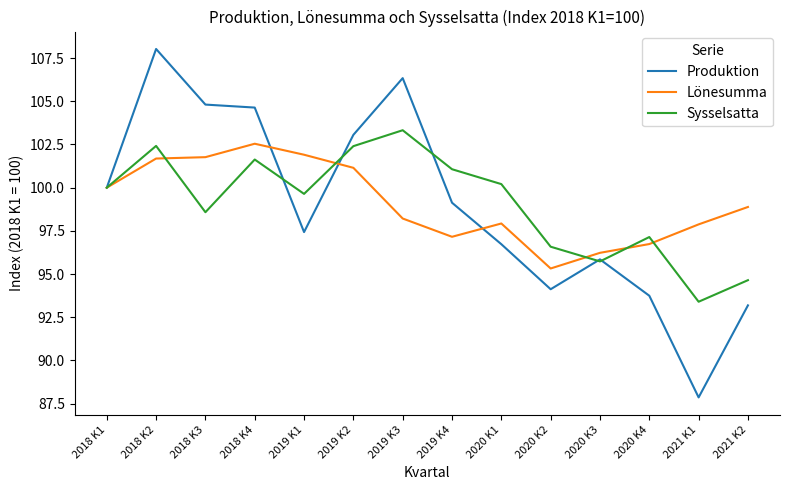

Rank the series at 2019 K4 from lowest to highest value.

Lönesumma, Produktion, Sysselsatta